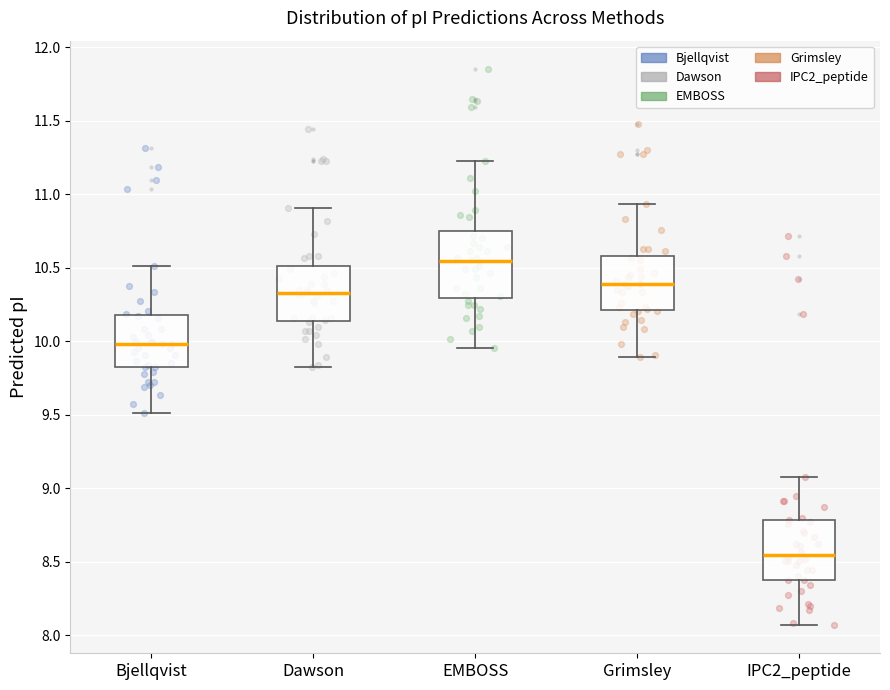

Where is the lower edge of the box for Bjellqvist on the y-axis? The values are not printed on the chart, so give them approximately, as read against the axis.

9.80